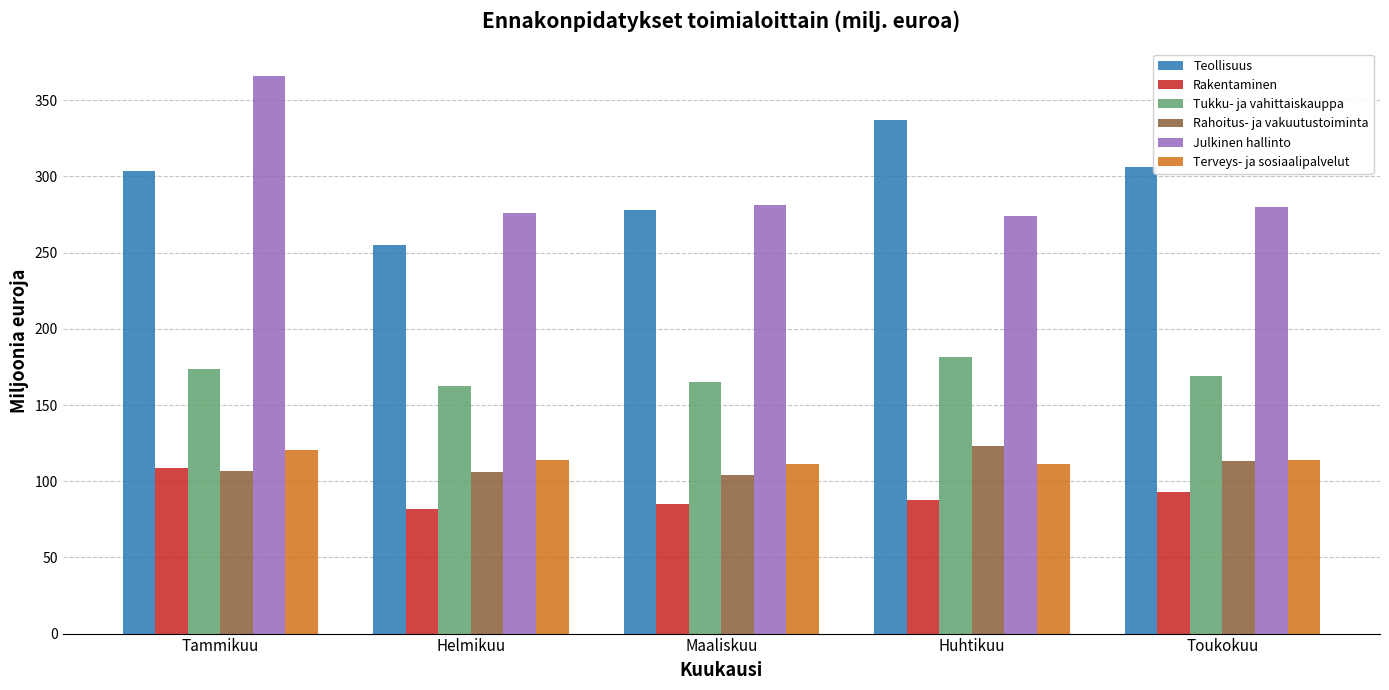

Between Helmikuu and Toukokuu, which series saw the biggest shift?

Teollisuus